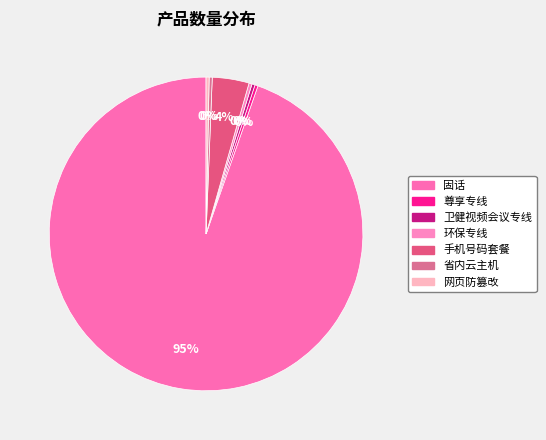

How many slices are in this pie chart?

7